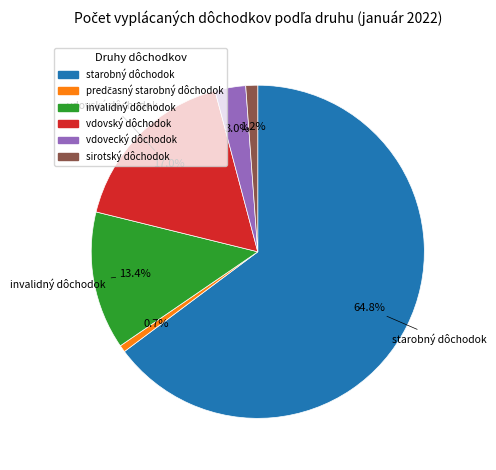

Which category has the biggest portion of the pie?

starobný dôchodok